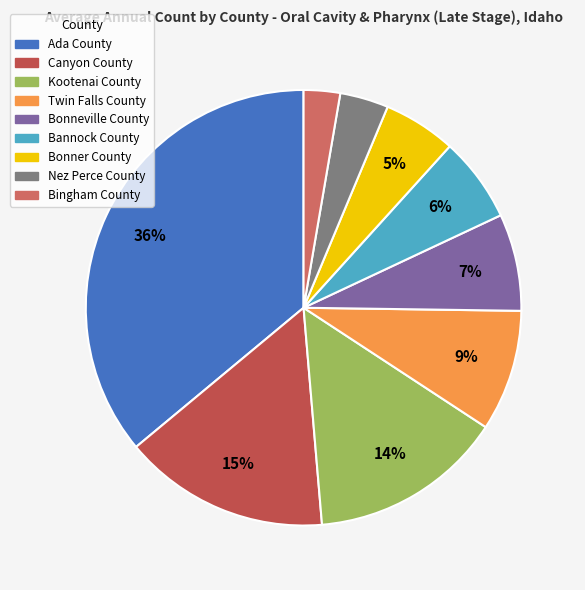

How many slices are in this pie chart?

9